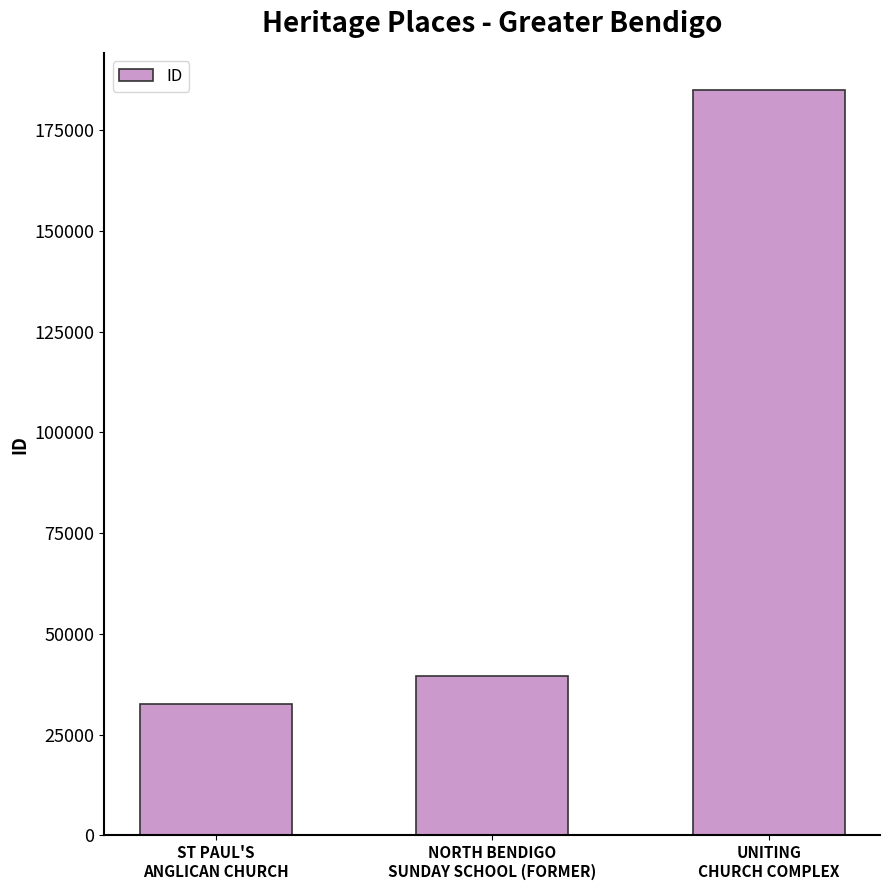

What is the label of the 1st bar from the right?

UNITING
CHURCH COMPLEX